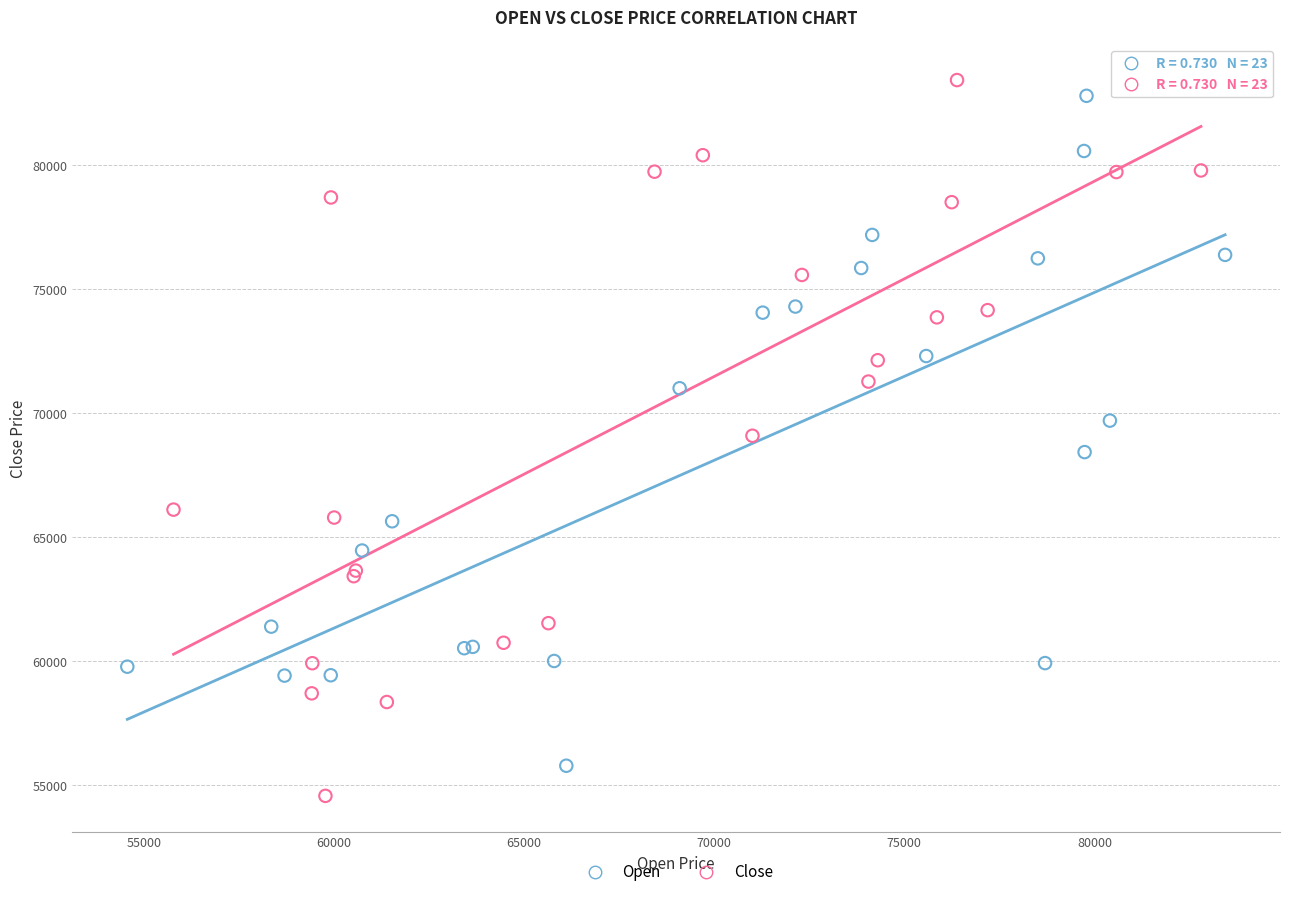

Which series contains the highest Y value?

Close